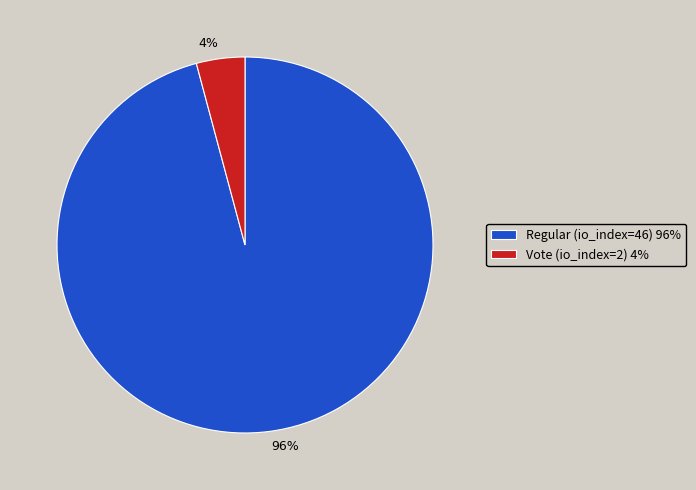

To the nearest percent, what is the average slice percentage?

50%